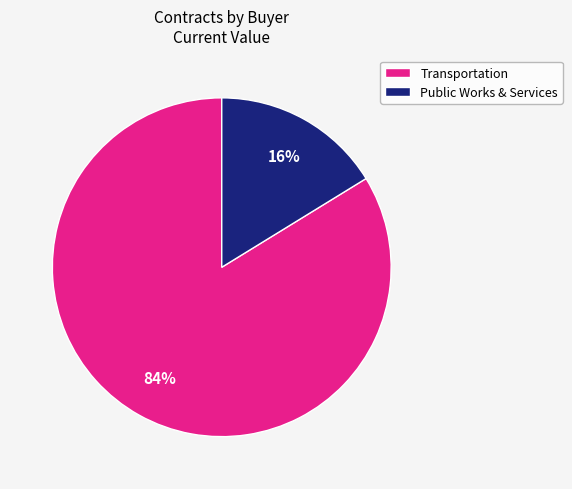

Does any single category account for the majority?

Yes